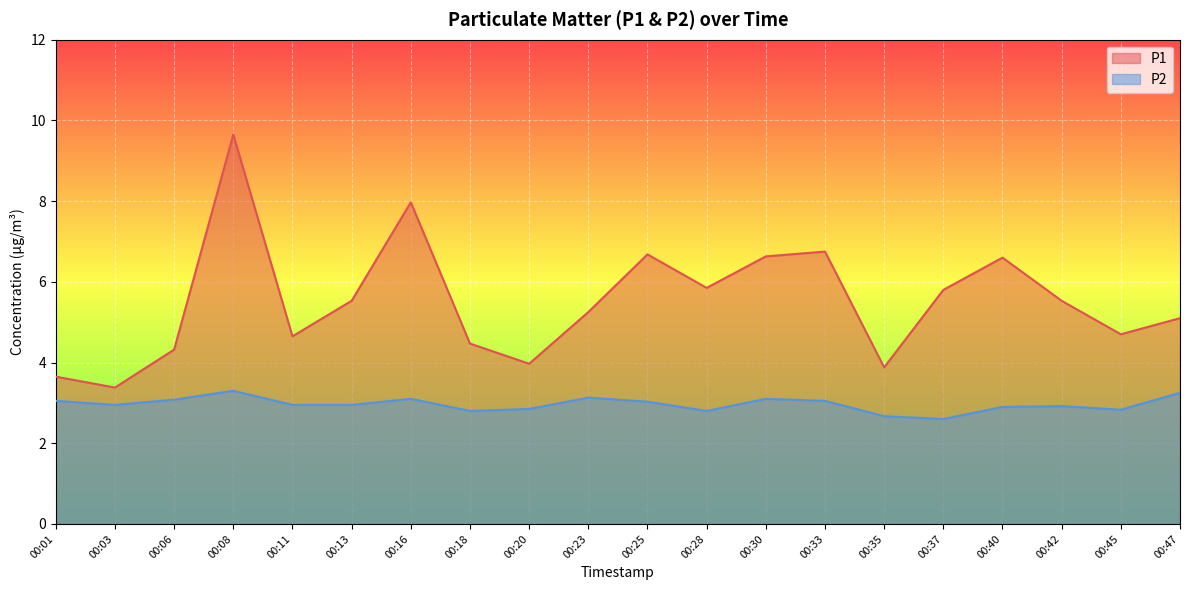

What is the difference between the maximum and minimum values in the P2 series?

0.7